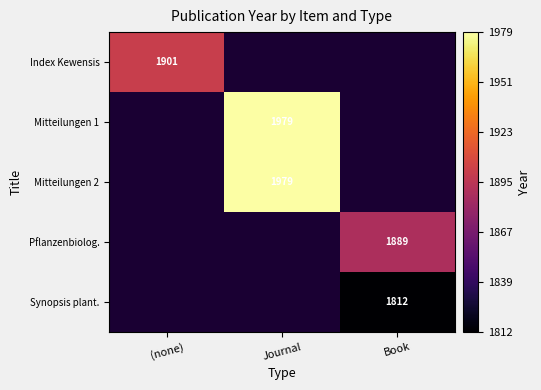

At how many categories does at least one series exceed 1966?

1